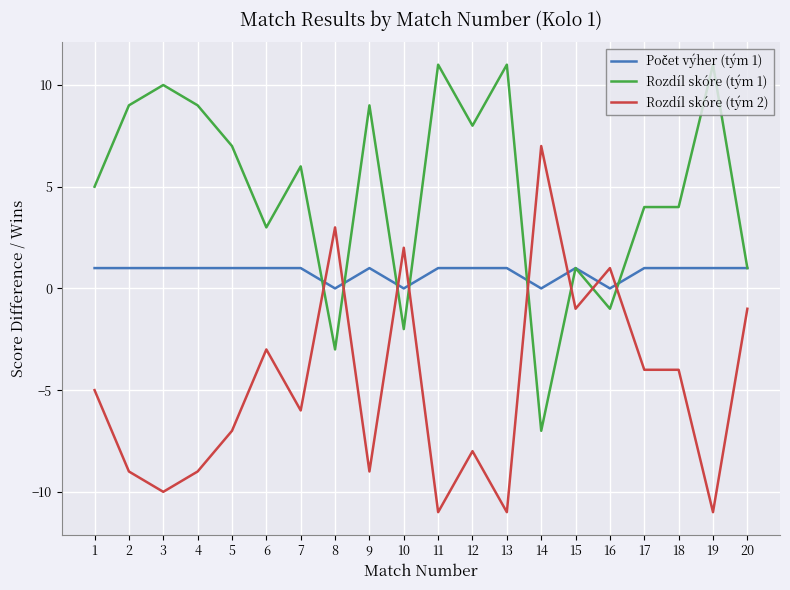

Which series has the largest total across all categories?

Rozdíl skóre (tým 1)